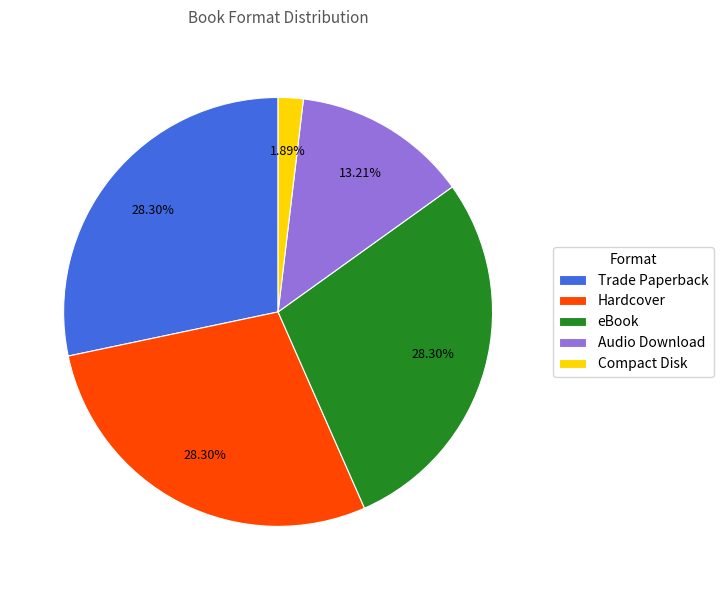

Is there any slice that represents more than half of the pie?

No